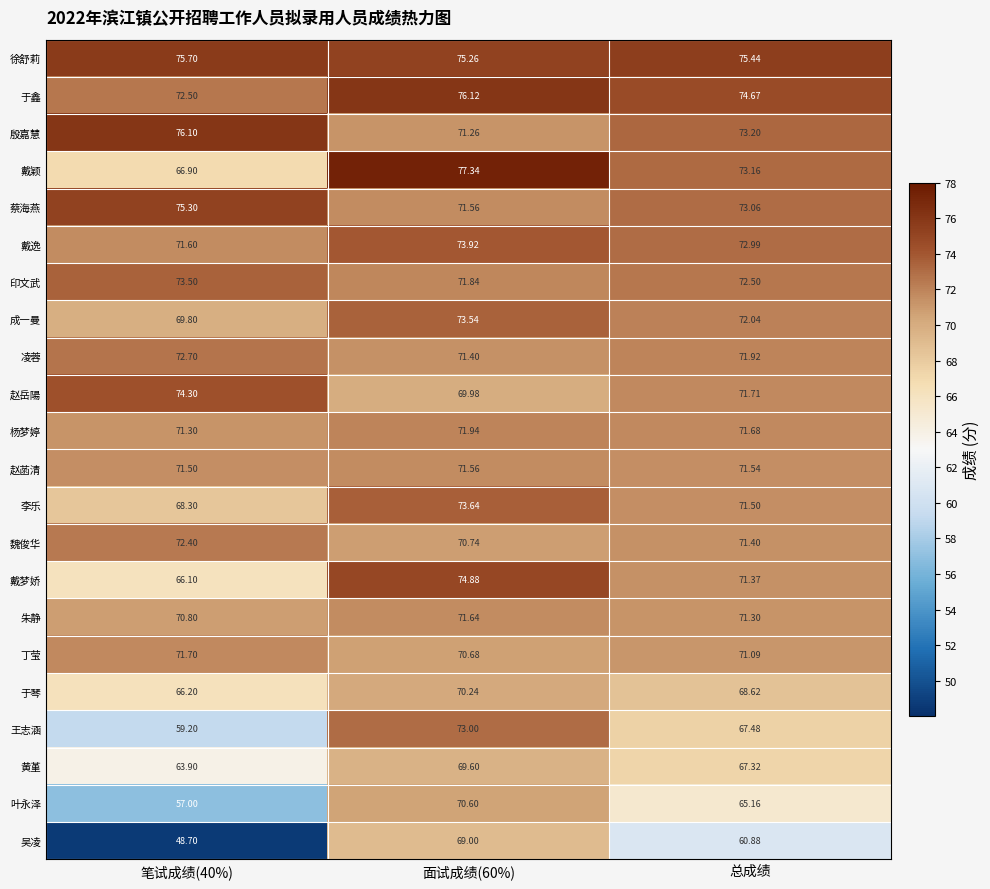

Rank the series by their maximum value, from highest to lowest.

戴颖, 于鑫, 殷嘉慧, 徐舒莉, 蔡海燕, 戴梦娇, 赵岳陽, 戴逸, 李乐, 成一曼, 印文武, 王志涵, 凌蓉, 魏俊华, 杨梦婷, 丁莹, 朱静, 赵菡清, 叶永泽, 于琴, 黄堇, 吴凌